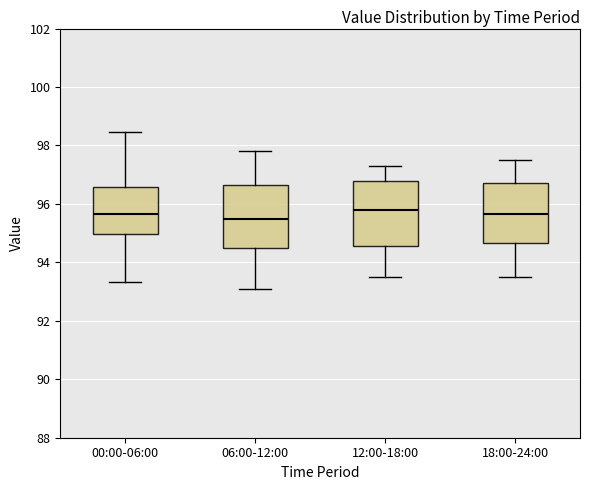

Reading left to right, read every box against the y-axis: the position of its median line, the range the box covers, and the ends of its whiskers. The values are not printed on the chart, so give them approximately, as read against the axis.

00:00-06:00: median 95.6, box 95.0 to 96.6, whiskers 93.4 to 98.4
06:00-12:00: median 95.6, box 94.6 to 96.6, whiskers 93.2 to 97.8
12:00-18:00: median 95.8, box 94.6 to 96.8, whiskers 93.6 to 97.4
18:00-24:00: median 95.6, box 94.6 to 96.8, whiskers 93.6 to 97.6